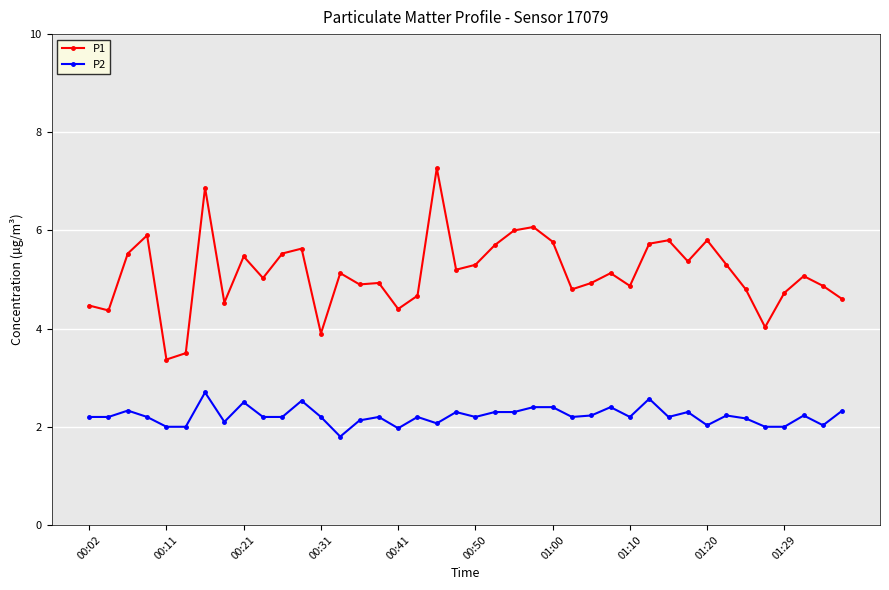

What is the value of the P1 point at the 23rd from the left?

6.0